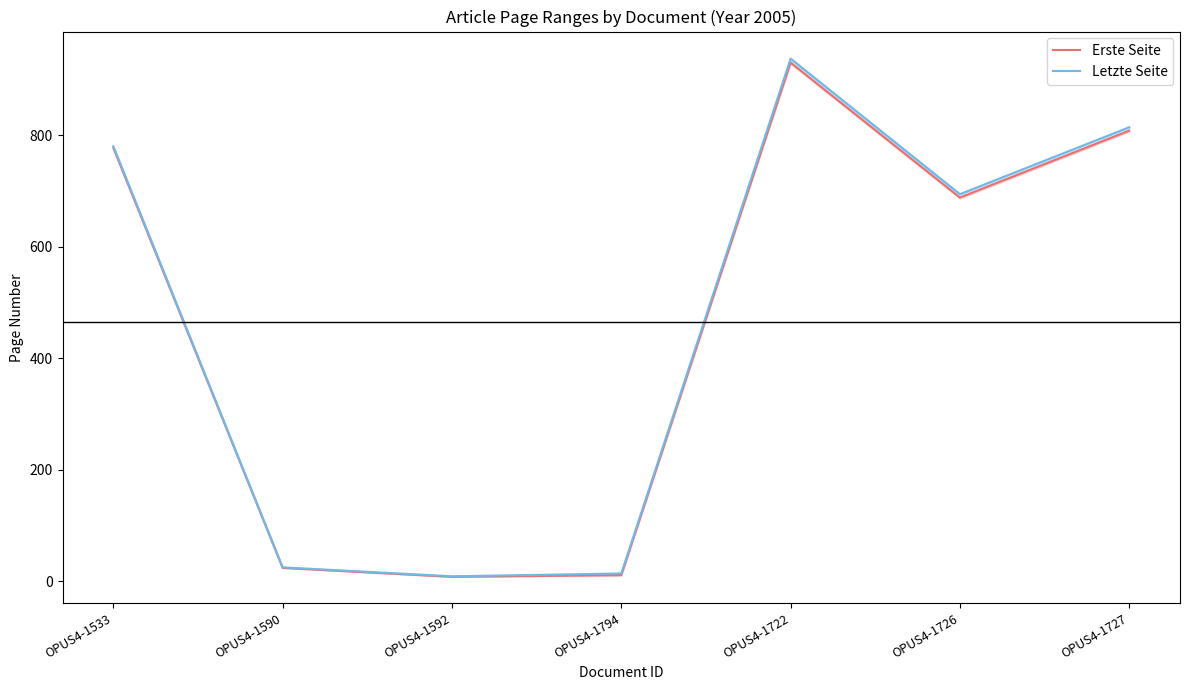

Reading left to right, list all the values displayed in this chart.

Erste Seite: 777	24	8	11	930	688	808
Letzte Seite: 780	25	9	14	937	694	814